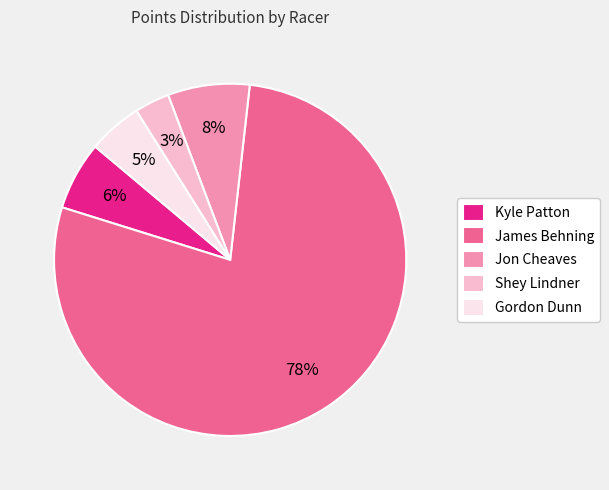

To the nearest percent, what is the average slice percentage?

20%